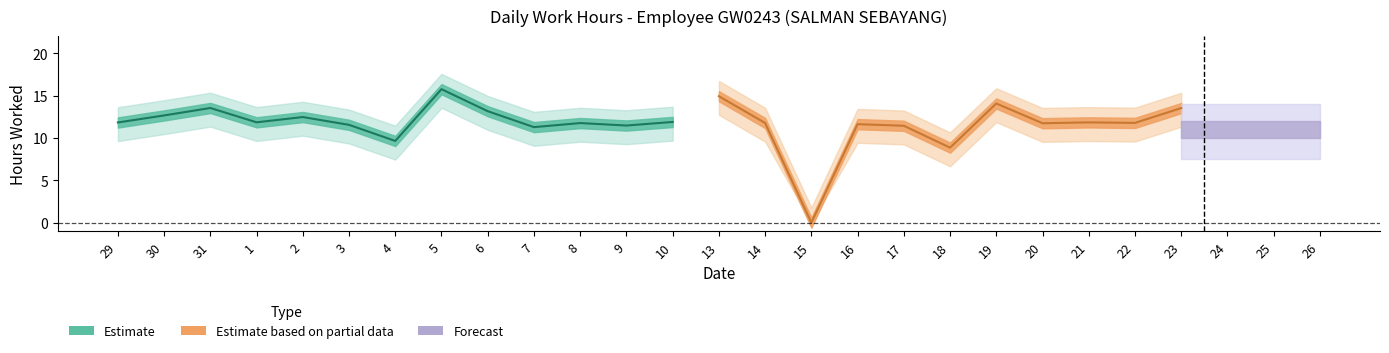

Approximately how many times larger is the value at 20 compared to 9?

1.0